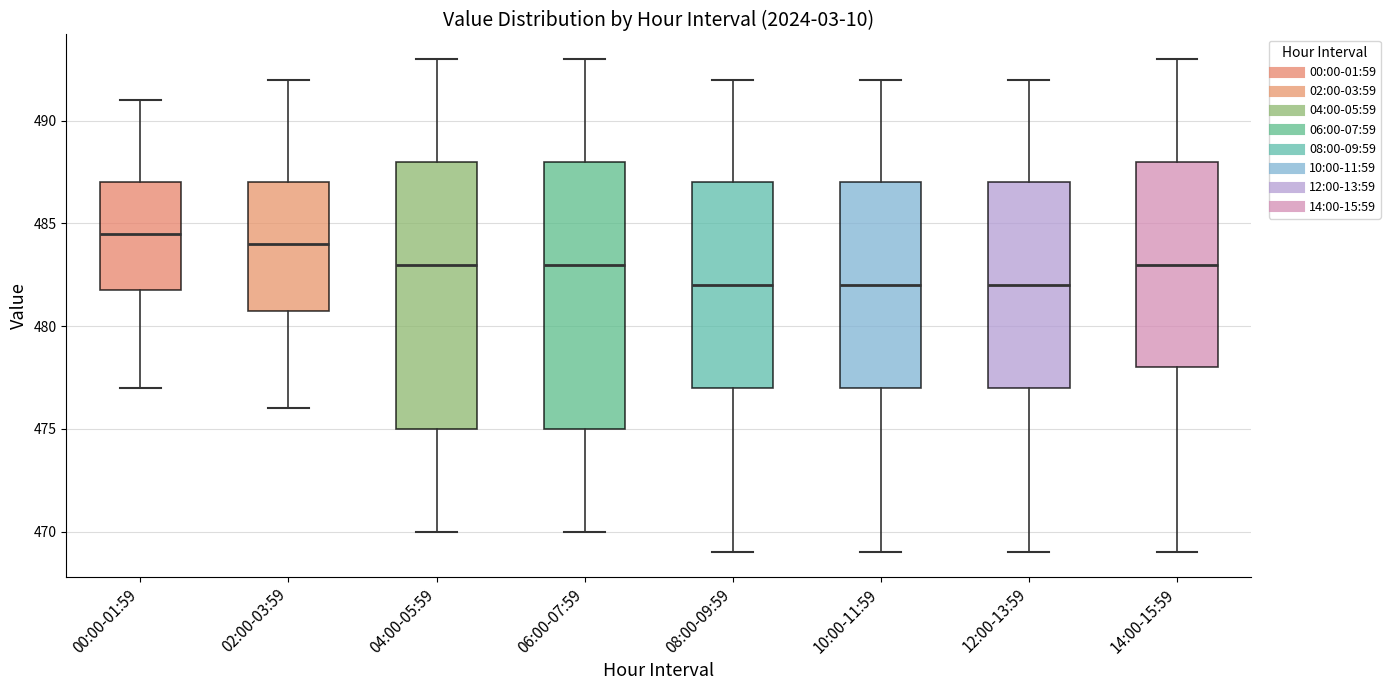

Which box has the highest median line?

00:00-01:59